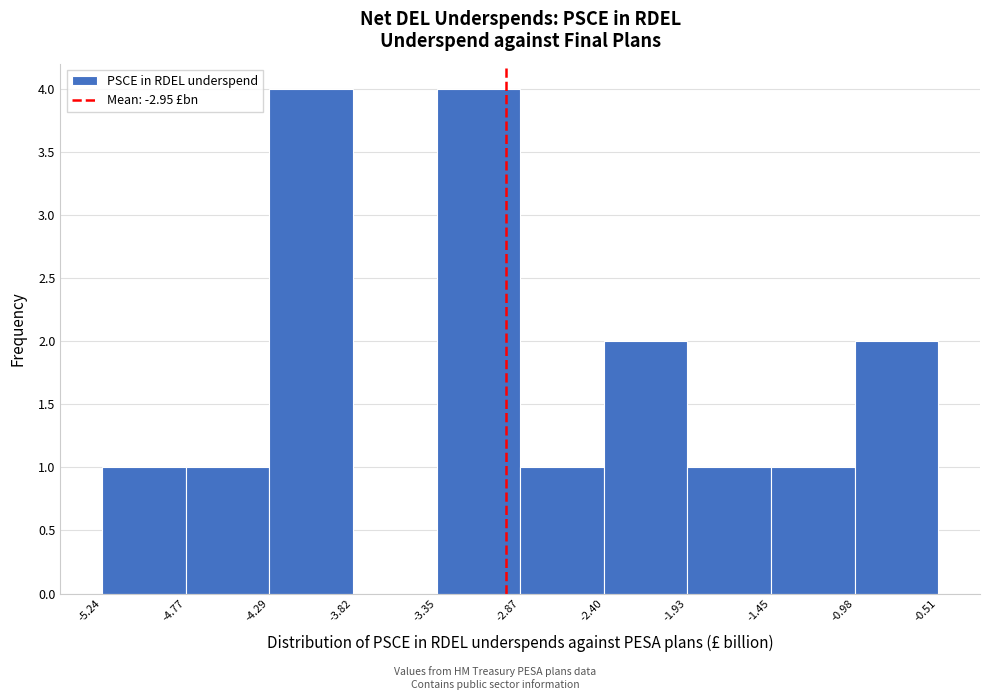

Reading left to right, list every bar in this chart as the range it spans on the x-axis followed by its height. The values are not printed on the chart, so give them approximately, as read against the axis.

-5.24 to -4.77: 1
-4.77 to -4.29: 1
-4.29 to -3.82: 4
-3.82 to -3.35: 0
-3.35 to -2.87: 4
-2.87 to -2.40: 1
-2.40 to -1.93: 2
-1.93 to -1.45: 1
-1.45 to -0.98: 1
-0.98 to -0.51: 2